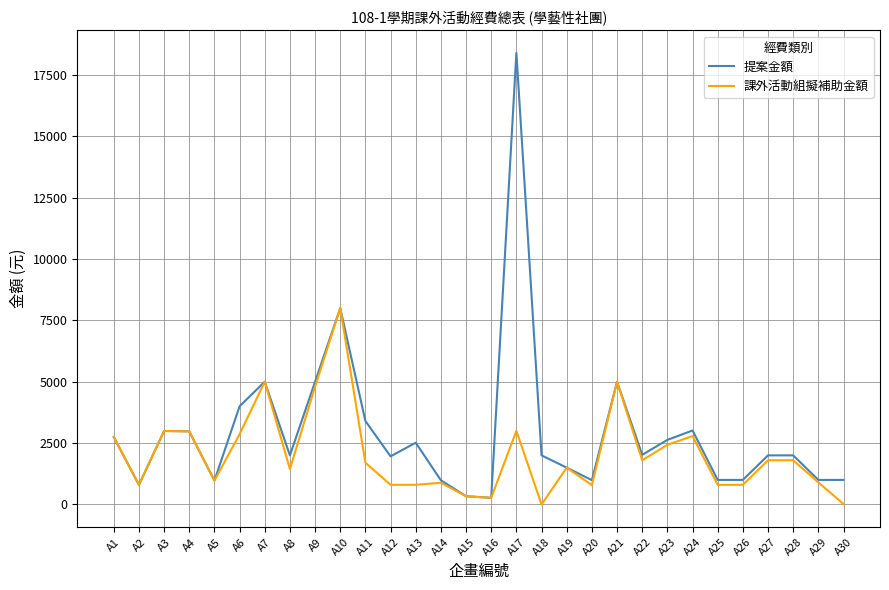

Read the 課外活動組擬補助金額 value at A30, to the nearest 10.

20